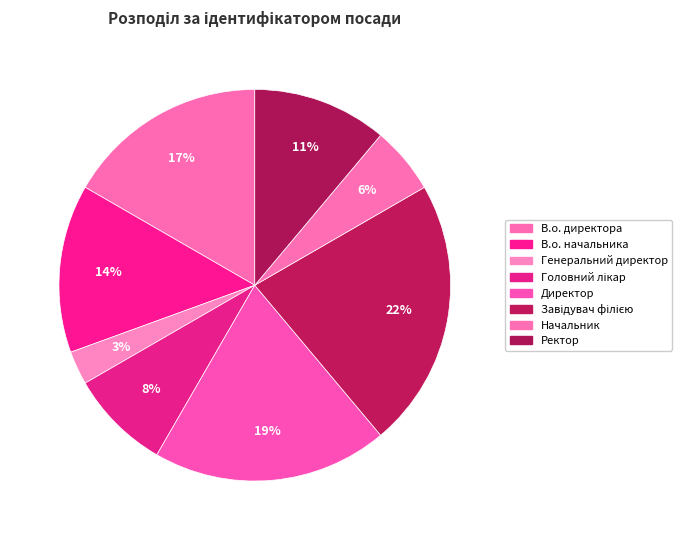

Count the number of slices in the pie.

8